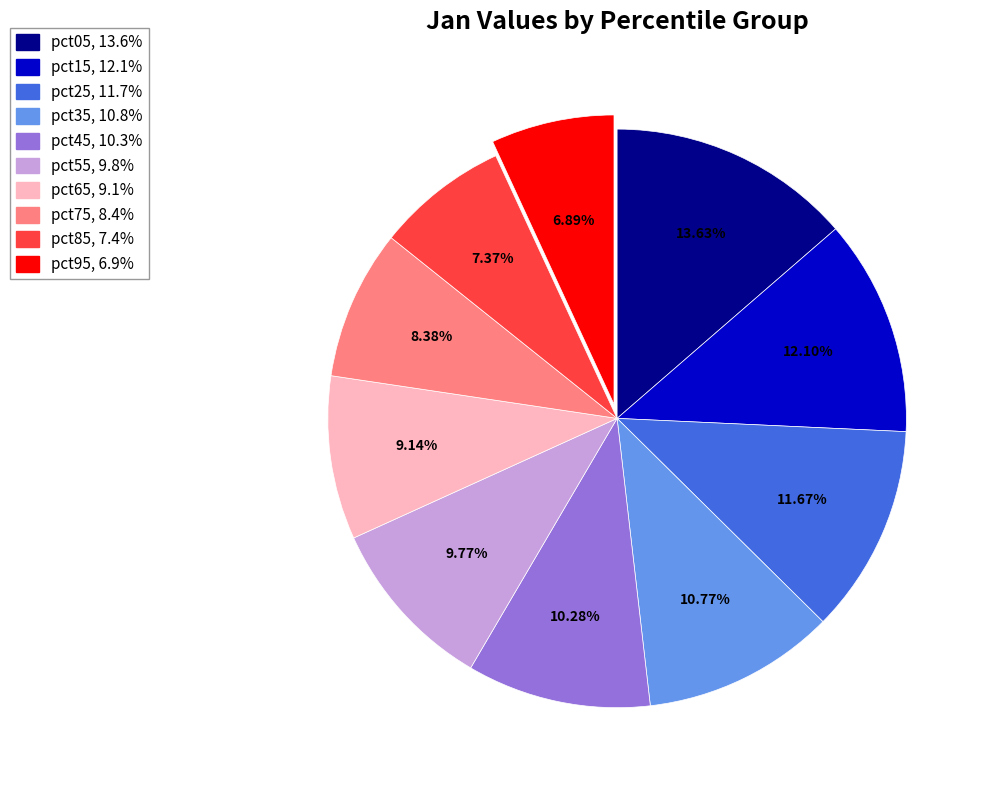

Between pct25 and pct75, which is larger?

pct25